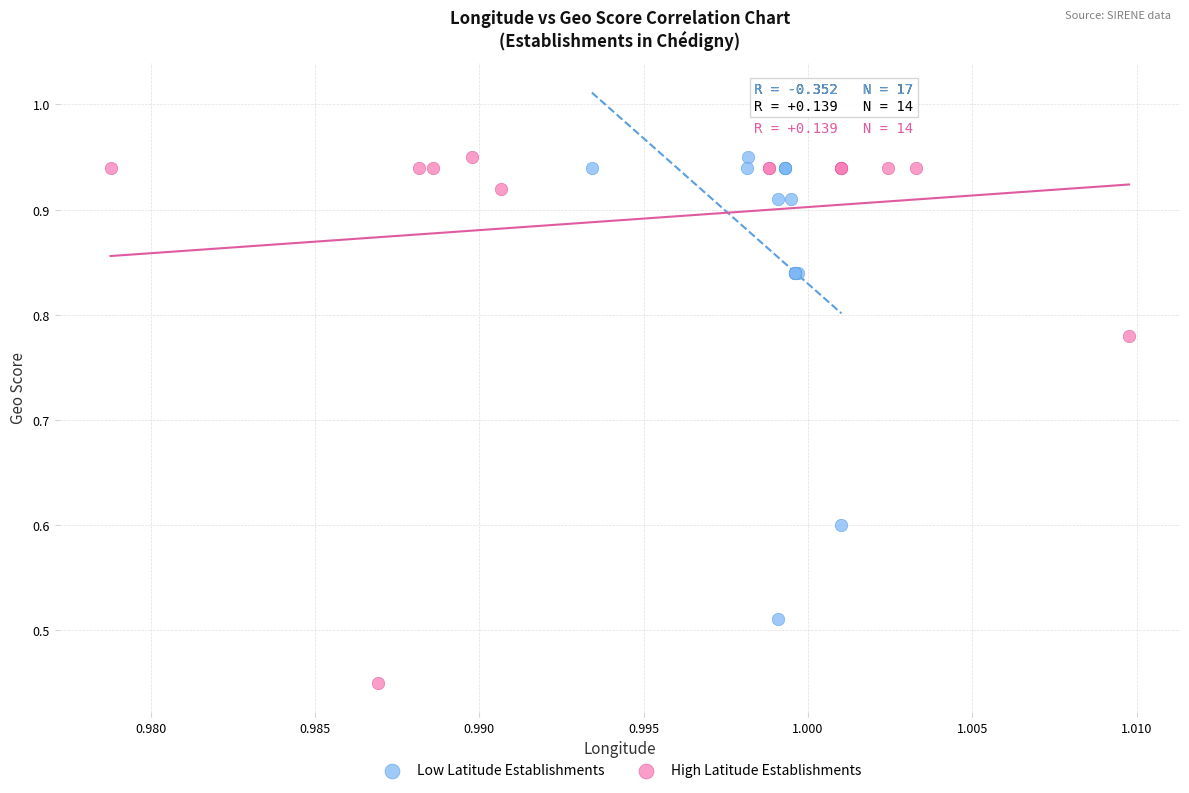

Which series has the largest Y range (max minus min)?

High Latitude Establishments